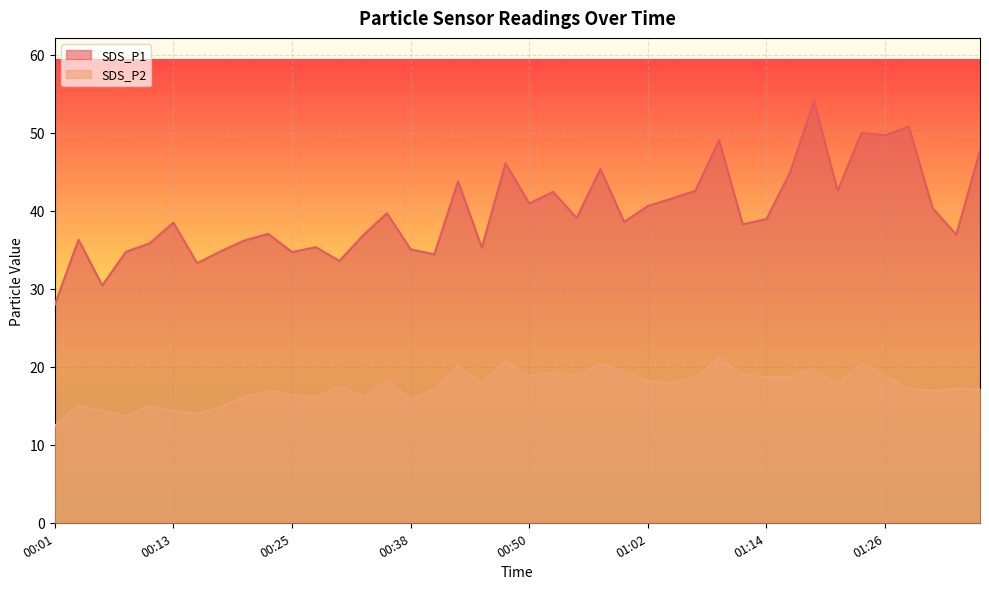

At which category does SDS_P2 reach its first local valley?

00:08